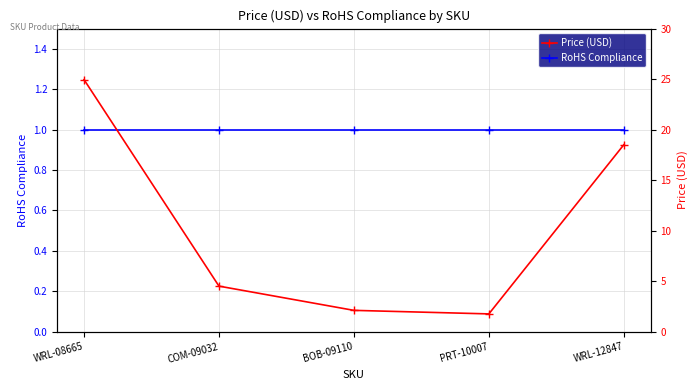

Rank the series by their maximum value, from highest to lowest.

Price (USD), RoHS Compliance